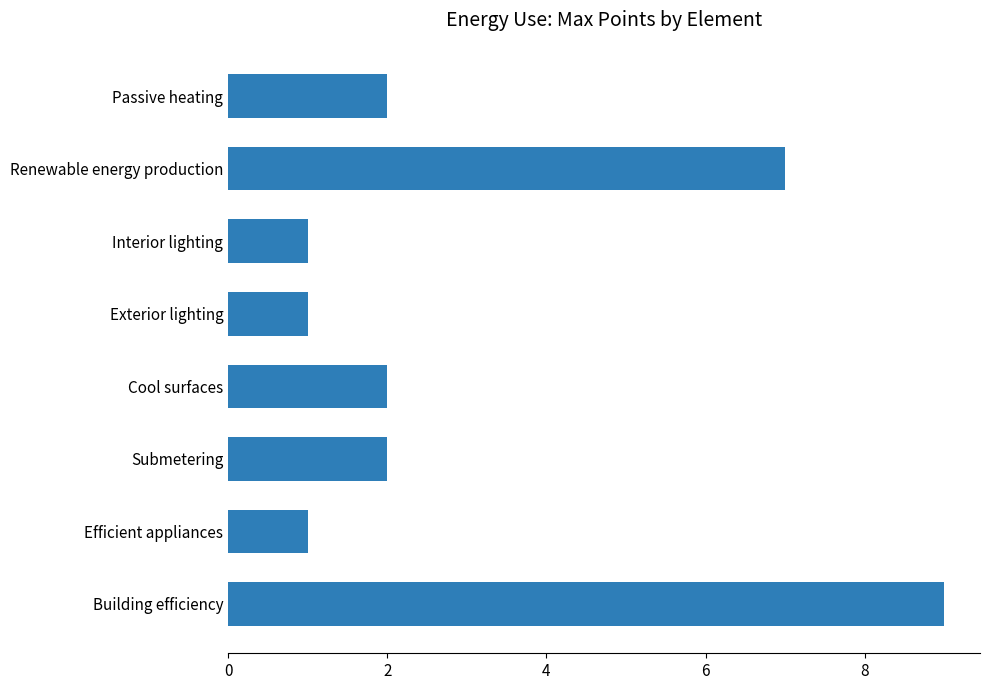

Which has a higher value, Efficient appliances or Renewable energy production?

Renewable energy production